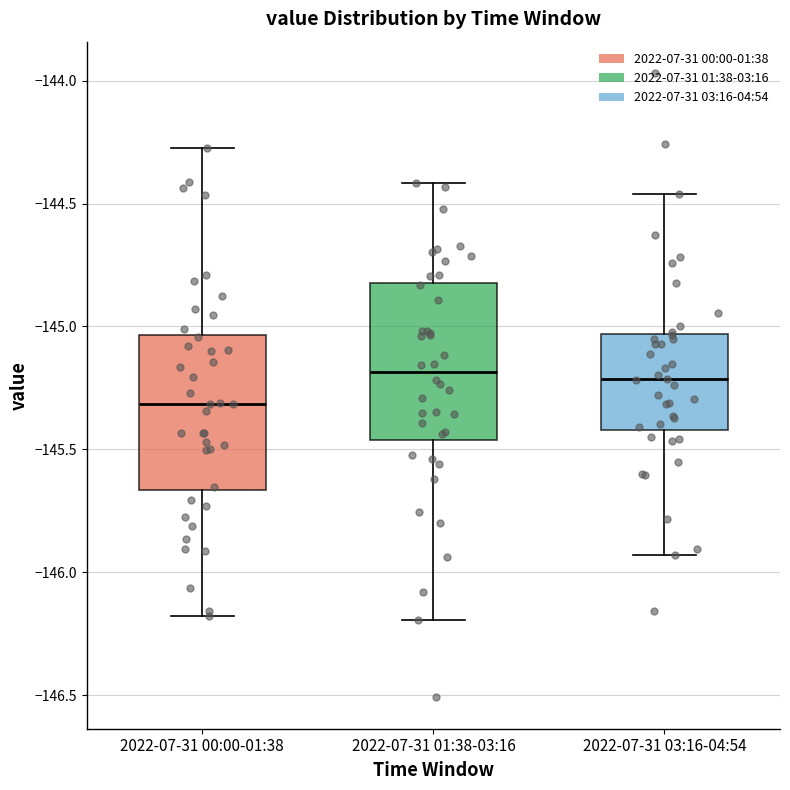

Which box has the lowest median line?

2022-07-31 00:00-01:38